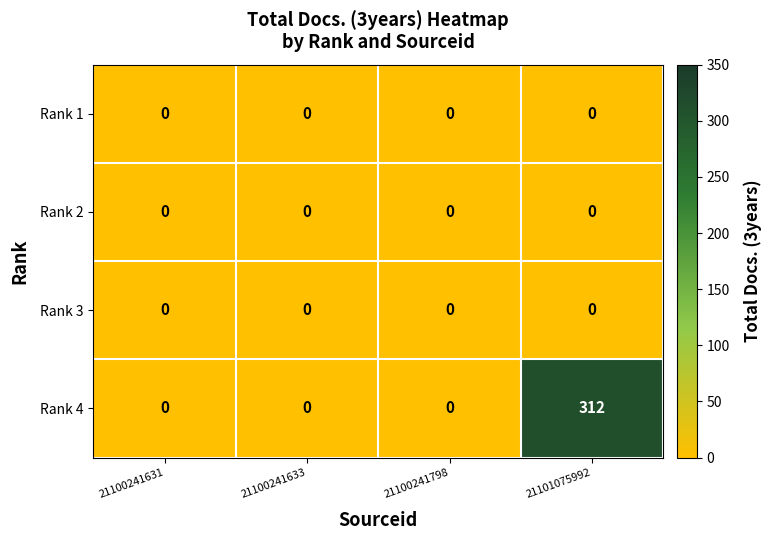

Reading left to right, what are all the values shown in this chart?

Rank 1: 0	0	0	0
Rank 2: 0	0	0	0
Rank 3: 0	0	0	0
Rank 4: 0	0	0	312